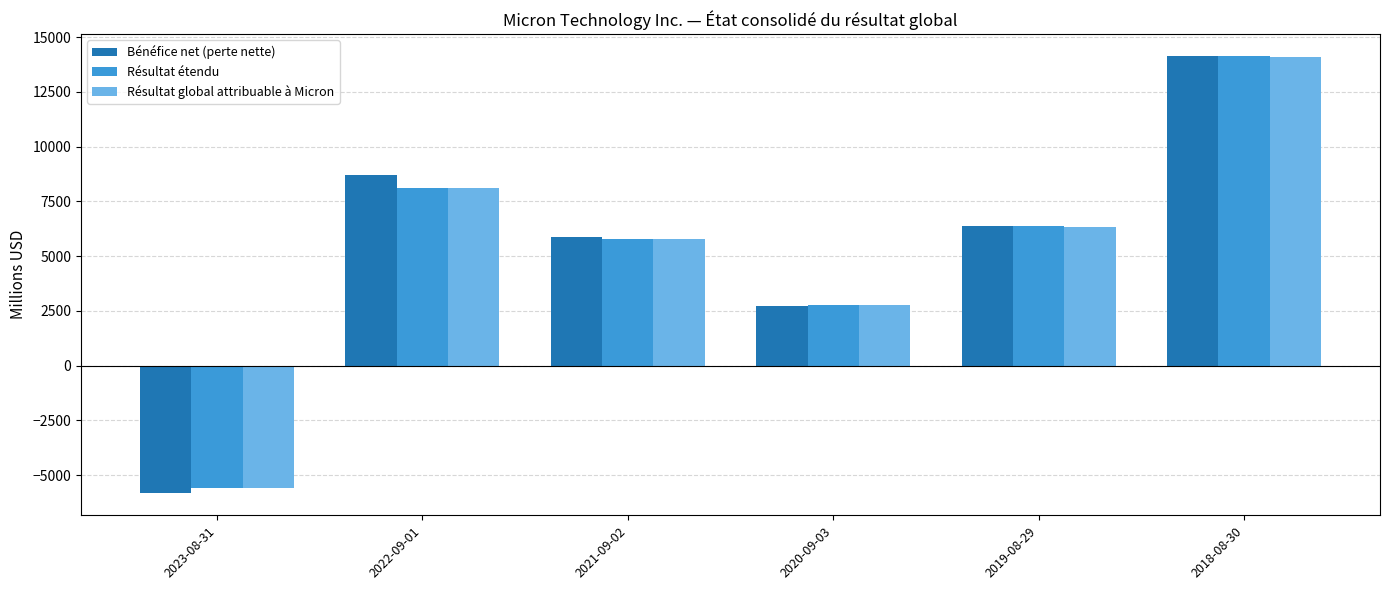

Is it true that Résultat étendu equals -1561 at 2023-08-31?

False